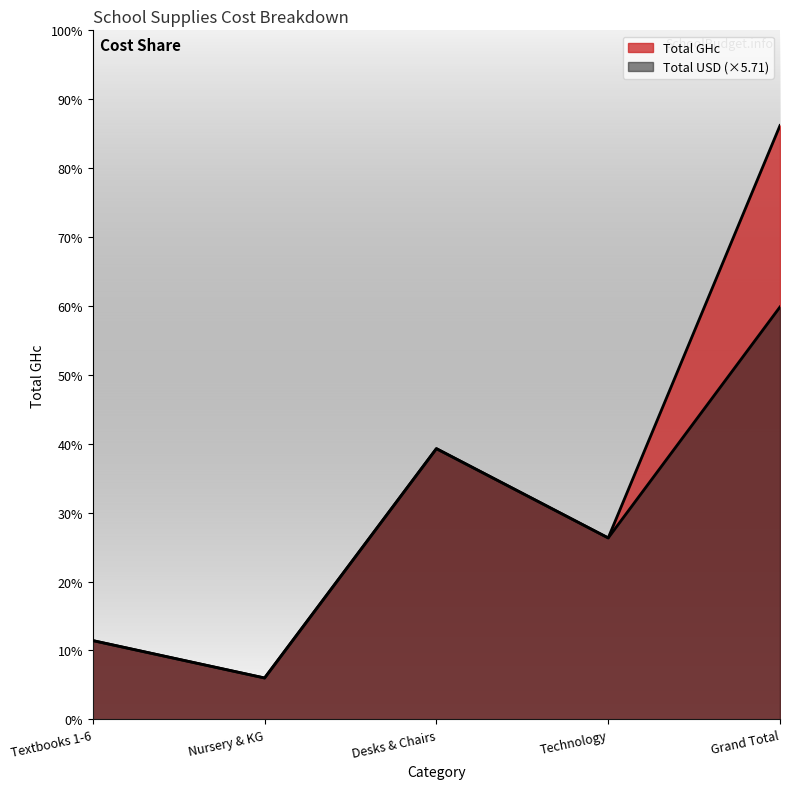

Which series ends up on top after the final intersection of Total GHc and Total USD?

Total GHc